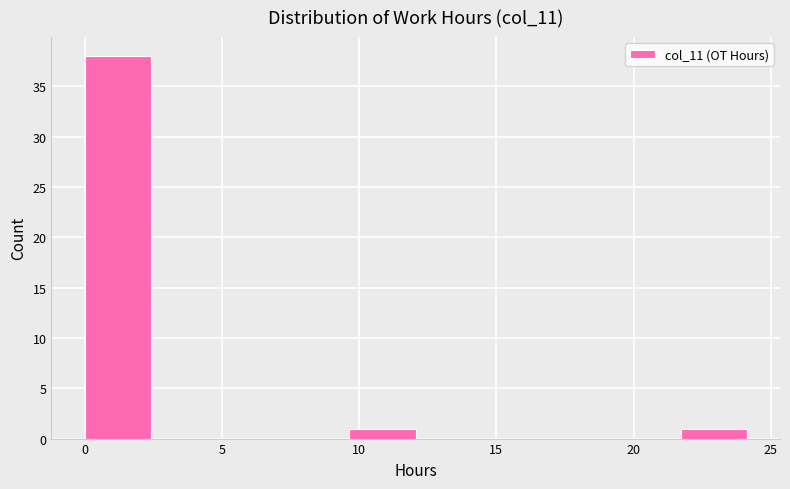

Reading left to right, list every bar in this chart as the range it spans on the x-axis followed by its height. Neither the bar edges nor the heights are printed on the chart, so give them approximately, as read against the axes.

0.0 to 2.5: 38
2.5 to 5.0: 0
5.0 to 7.0: 0
7.0 to 9.5: 0
9.5 to 12.0: 1
12.0 to 14.5: 0
14.5 to 17.0: 0
17.0 to 19.5: 0
19.5 to 21.5: 0
21.5 to 24.0: 1